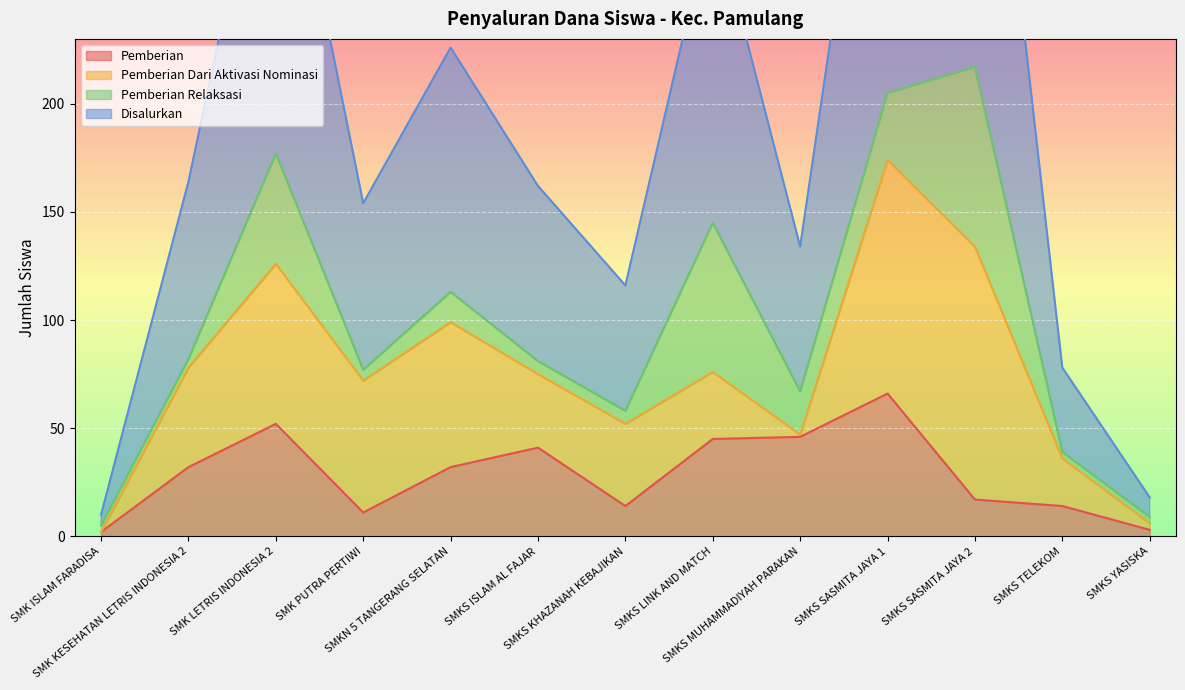

Where is the first local maximum for Disalurkan?

SMK LETRIS INDONESIA 2